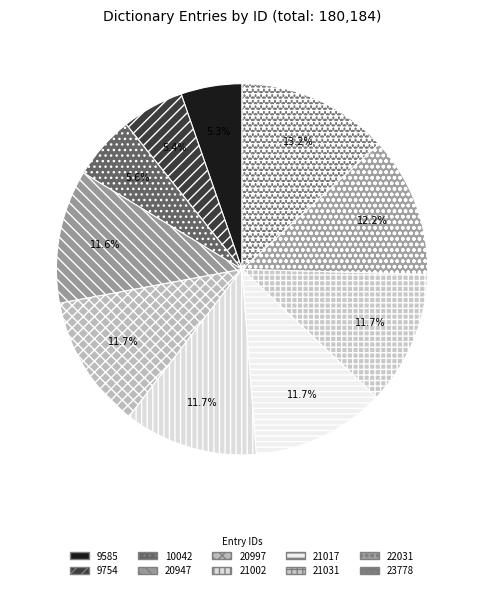

Is there a majority slice in this chart?

No